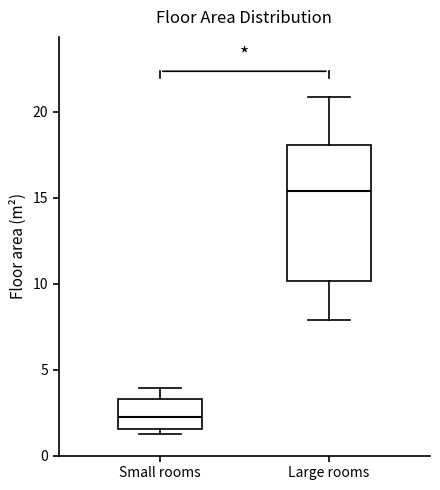

Reading left to right, transcribe this box plot: for each box, give where its median line is, the range the box spans, and where its two whiskers end, as read against the y-axis. The values are not printed on the chart, so give them approximately, as read against the axis.

Small rooms: median 2.5, box 1.5 to 3.5, whiskers 1.5 (just below the box's lower edge) to 4.0
Large rooms: median 15.5, box 10.0 to 18.0, whiskers 8.0 to 21.0